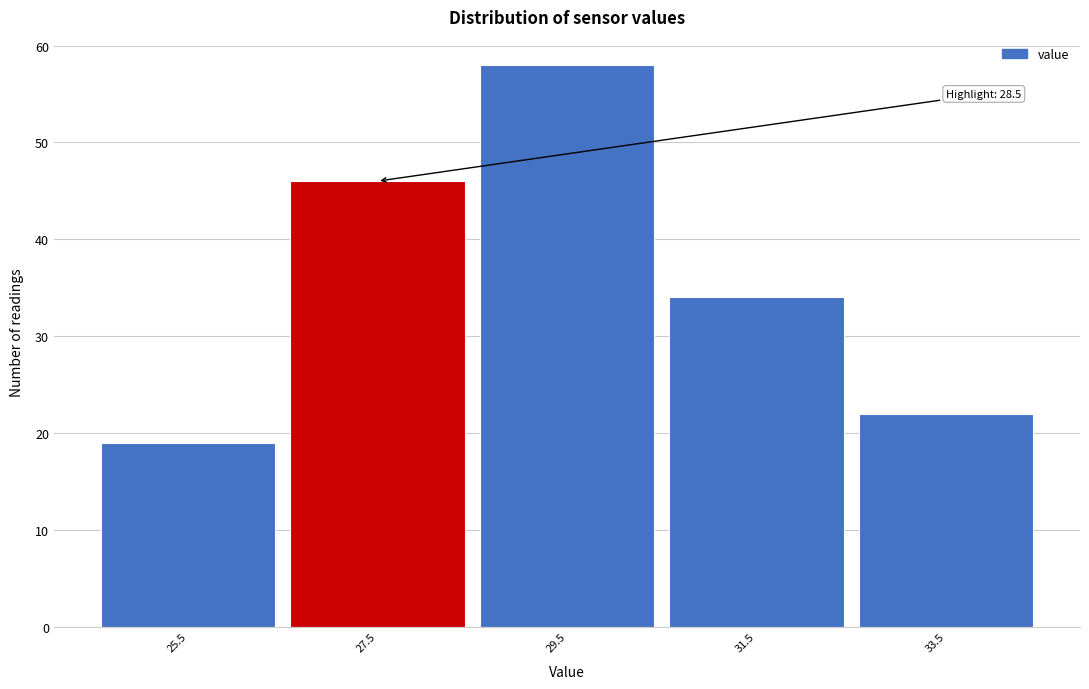

Reading left to right, list all the values displayed in this chart.

25.5=19	27.5=46	29.5=58	31.5=34	33.5=22